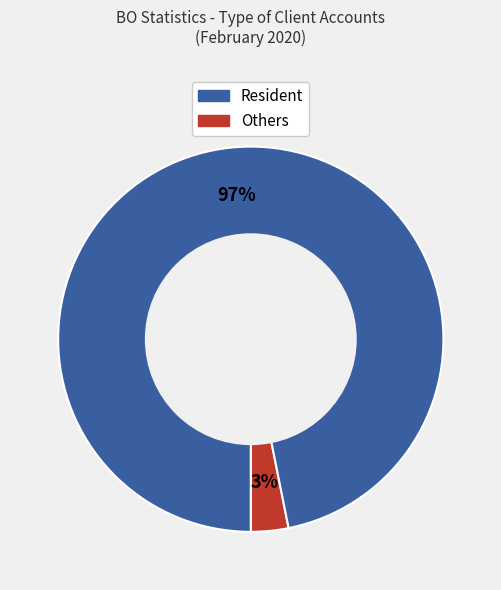

Is there any slice that represents more than half of the pie?

Yes